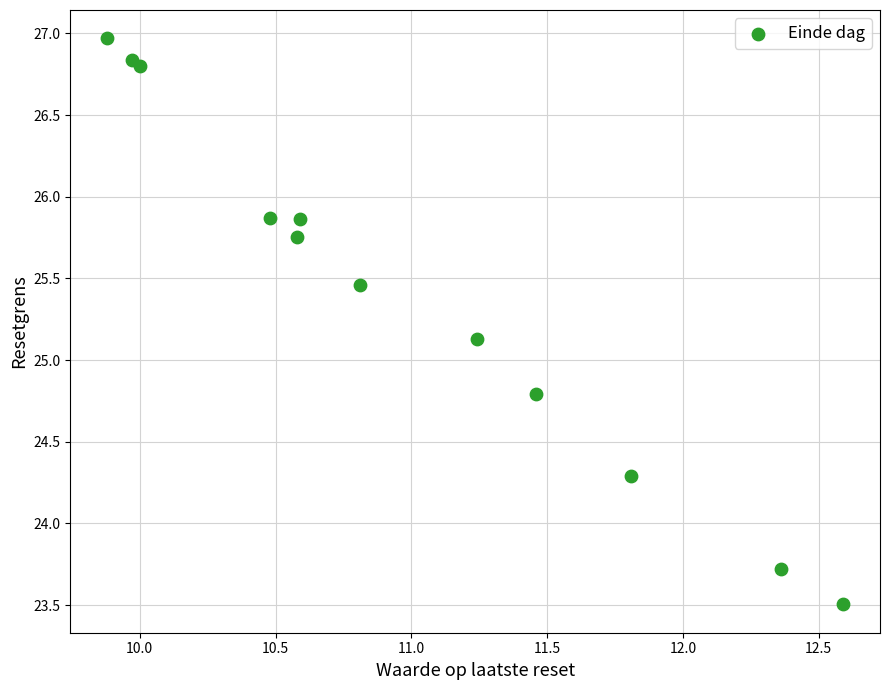

What is the average Y value?

25.4